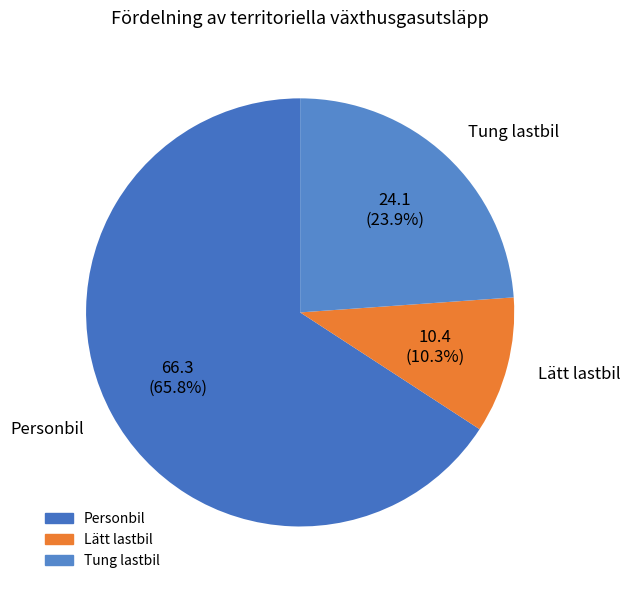

Rank the categories by value from lowest to highest.

Lätt lastbil, Tung lastbil, Personbil